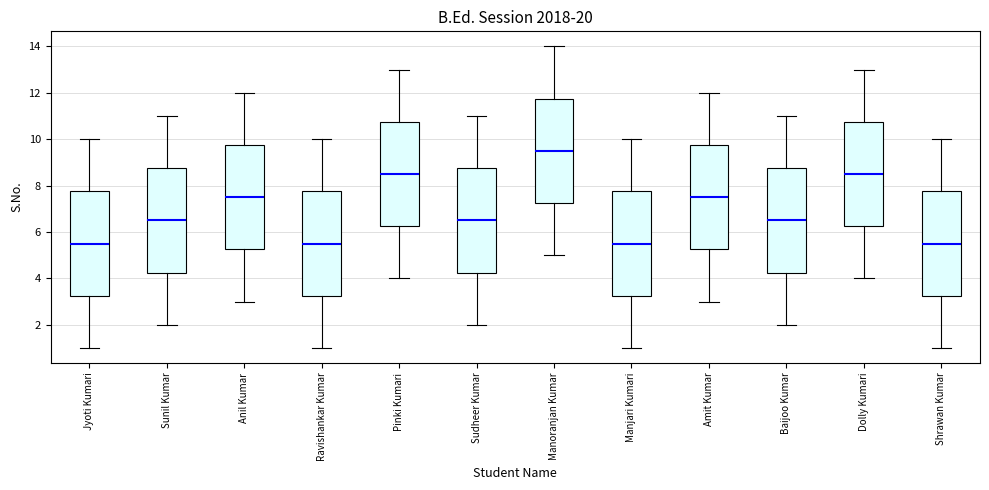

Where does the upper whisker of the box for Pinki Kumari end on the y-axis? The values are not printed on the chart, so give them approximately, as read against the axis.

13.0